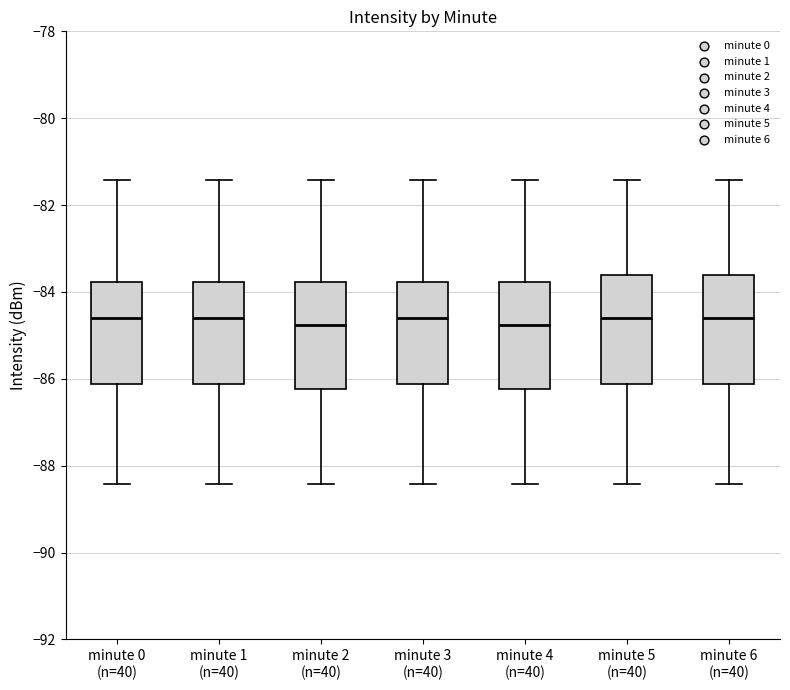

Reading left to right, read every box against the y-axis: the position of its median line, the range the box covers, and the ends of its whiskers. The values are not printed on the chart, so give them approximately, as read against the axis.

minute 0 (n=40): median -84.6, box -86.2 to -83.8, whiskers -88.4 to -81.4
minute 1 (n=40): median -84.6, box -86.2 to -83.8, whiskers -88.4 to -81.4
minute 2 (n=40): median -84.8, box -86.2 to -83.8, whiskers -88.4 to -81.4
minute 3 (n=40): median -84.6, box -86.2 to -83.8, whiskers -88.4 to -81.4
minute 4 (n=40): median -84.8, box -86.2 to -83.8, whiskers -88.4 to -81.4
minute 5 (n=40): median -84.6, box -86.2 to -83.6, whiskers -88.4 to -81.4
minute 6 (n=40): median -84.6, box -86.2 to -83.6, whiskers -88.4 to -81.4